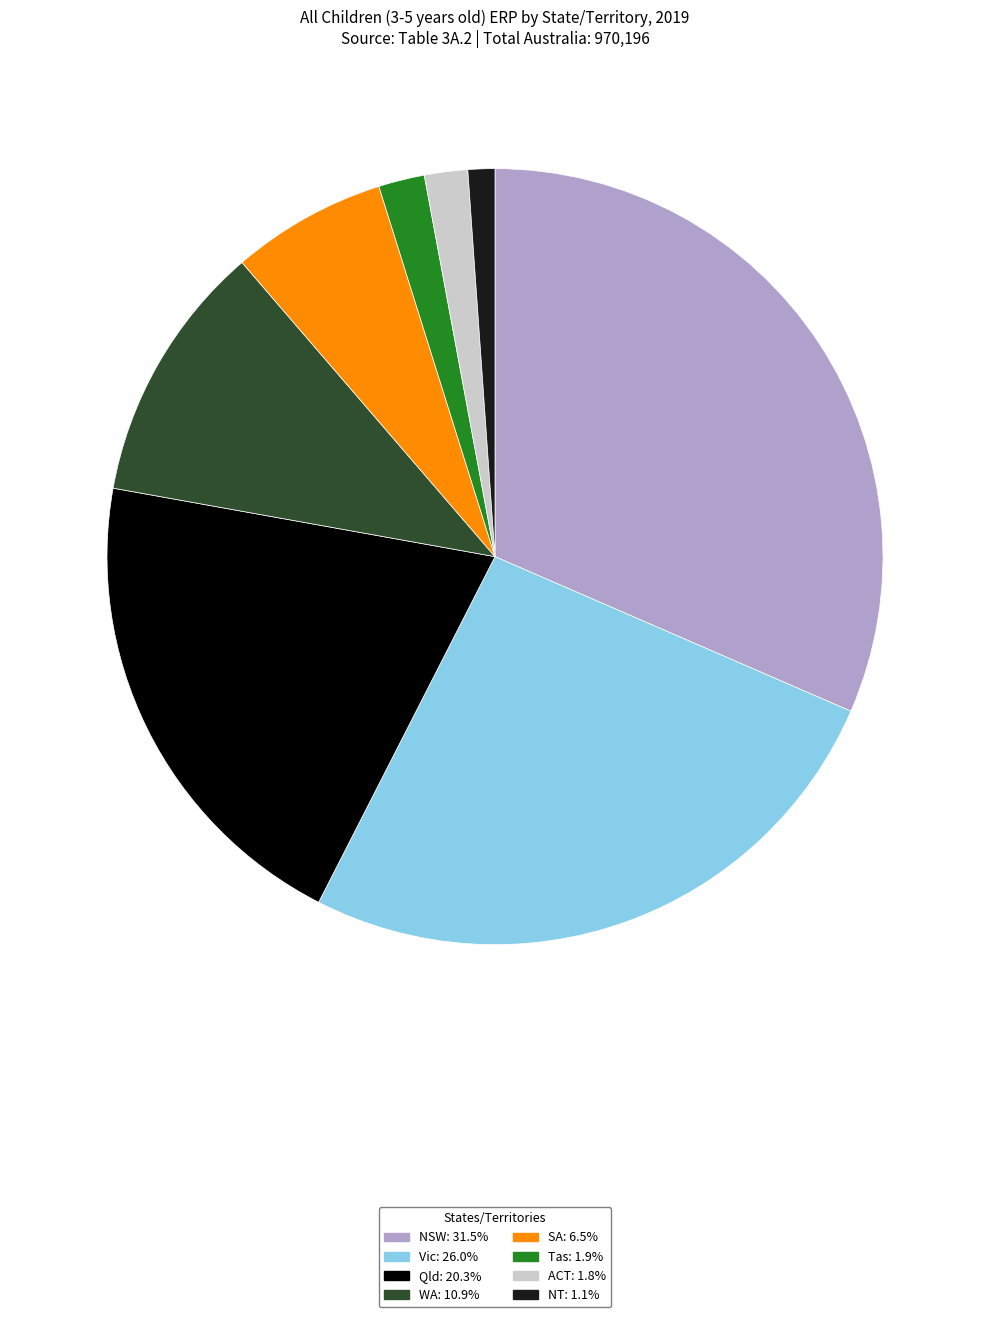

Count the number of slices in the pie.

8